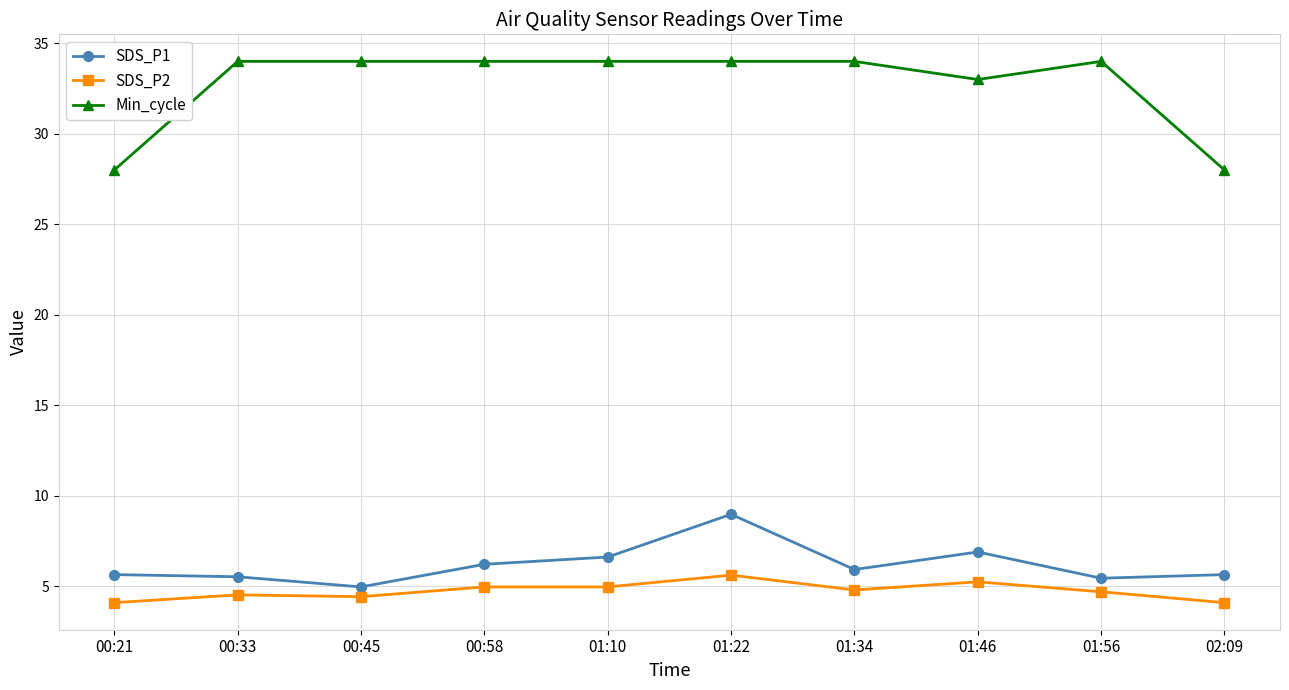

True or false: Min_cycle and SDS_P2 cross at least once.

False